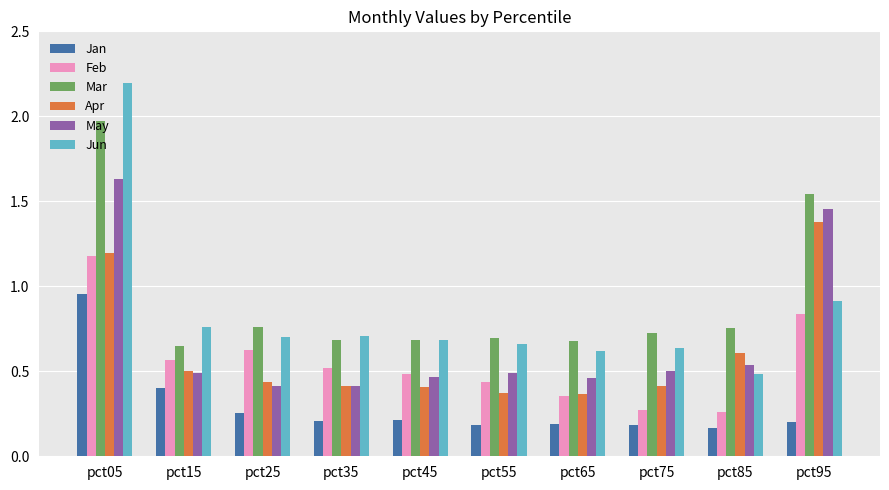

What is the maximum value for Jun?

2.2